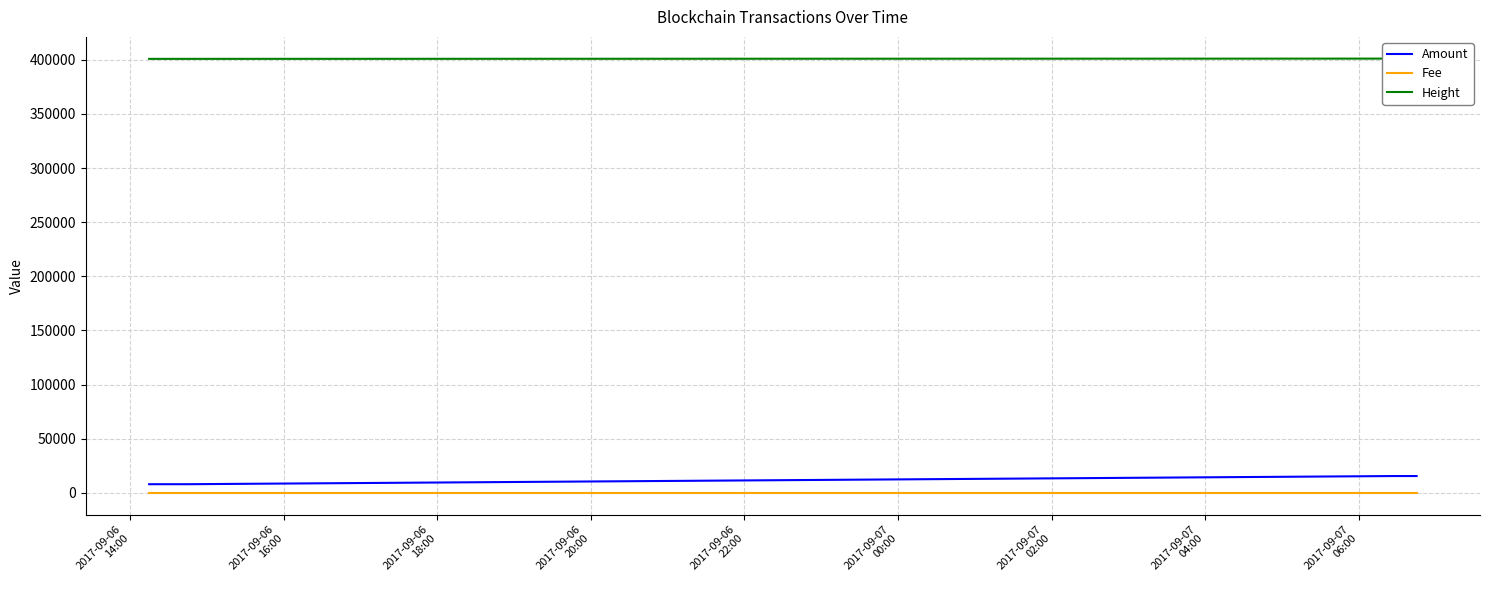

What is the average value of the Height series?

401004.8